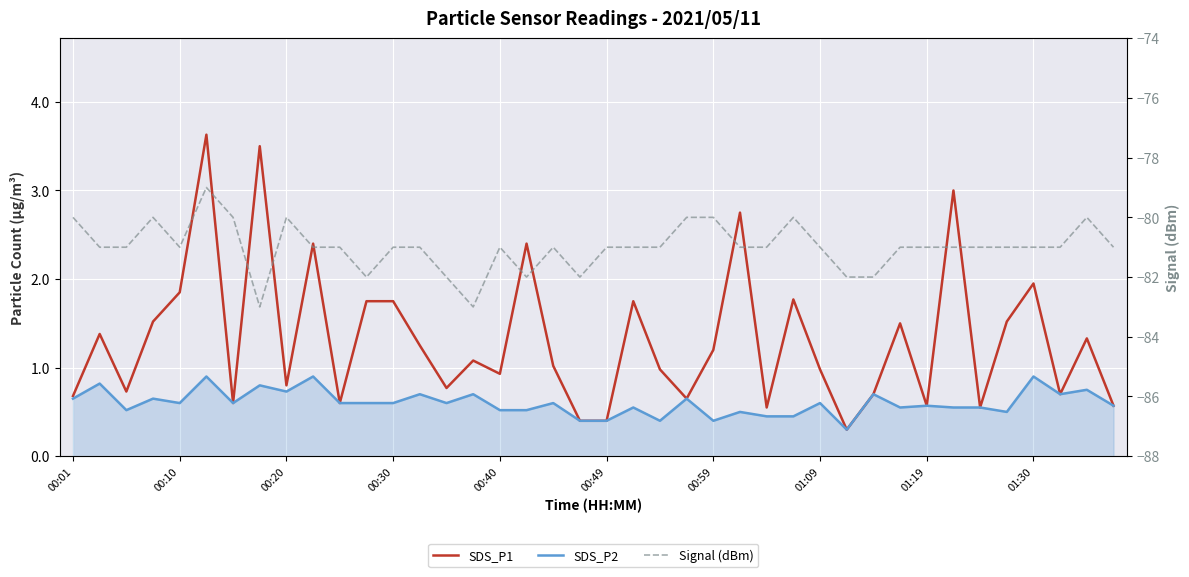

True or false: SDS_P2 and SDS_P1 cross at least once.

False